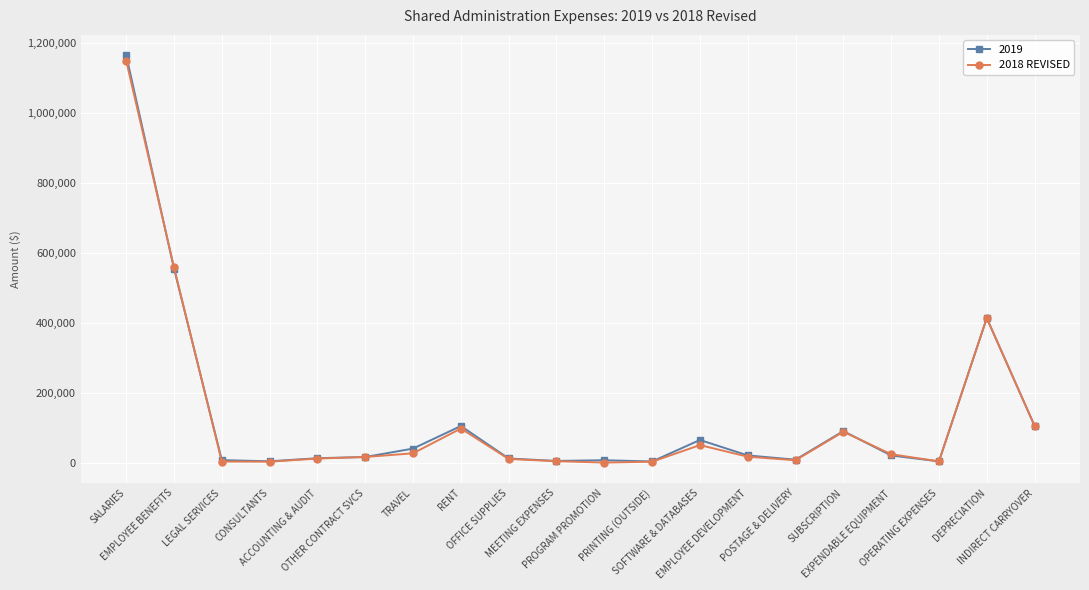

What is the greatest value displayed?

1164117.5